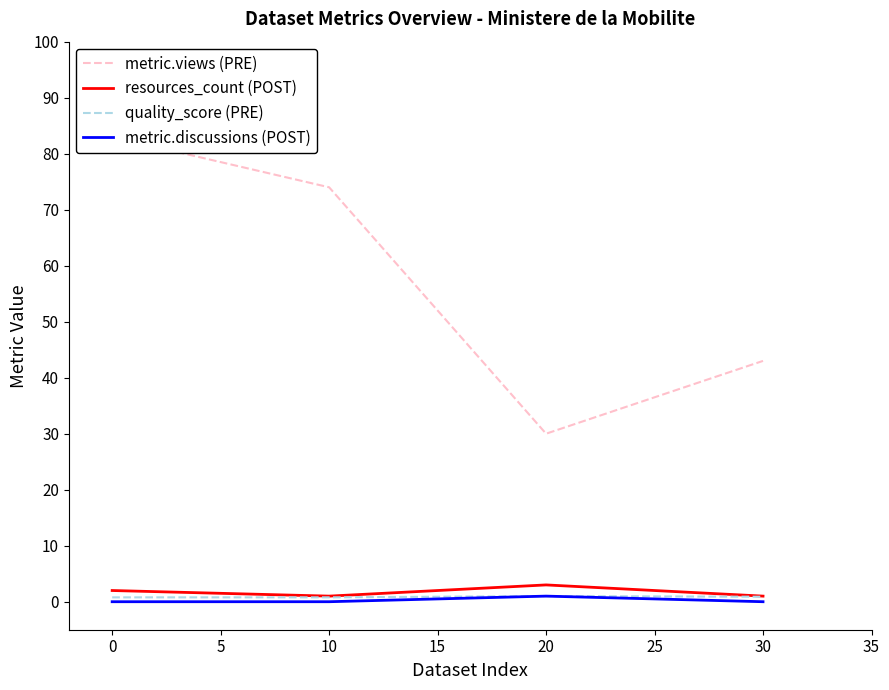

True or false: quality_score (PRE) and resources_count (POST) intersect in this chart.

False